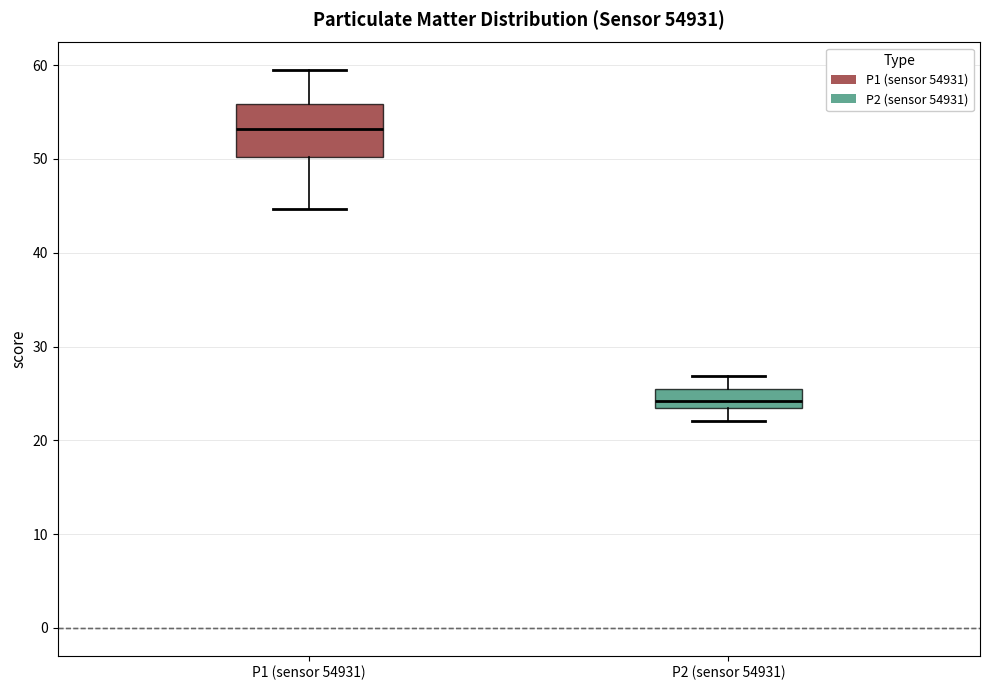

Reading left to right, read every box against the y-axis: the position of its median line, the range the box covers, and the ends of its whiskers. The values are not printed on the chart, so give them approximately, as read against the axis.

P1 (sensor 54931): median 53, box 50 to 56, whiskers 45 to 59
P2 (sensor 54931): median 24, box 23 to 25, whiskers 22 to 27